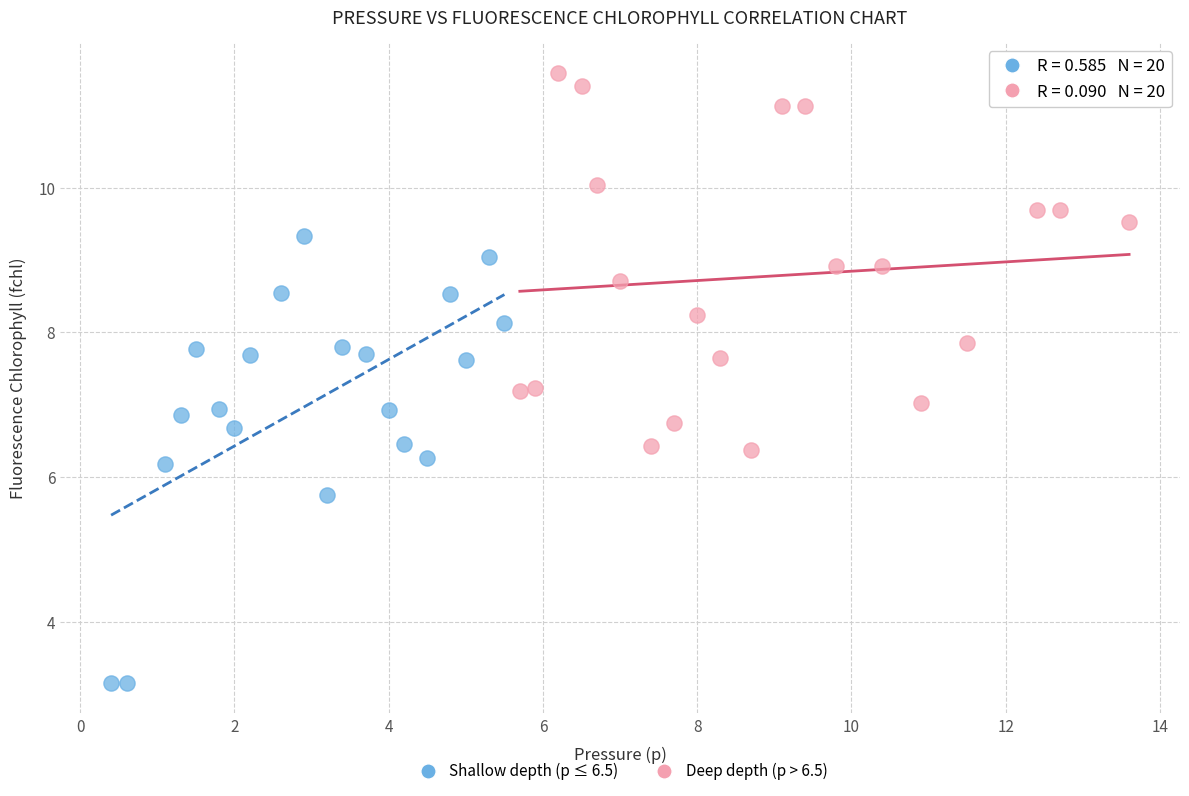

Which series has the largest Y range (max minus min)?

Shallow depth (p ≤ 6.5)